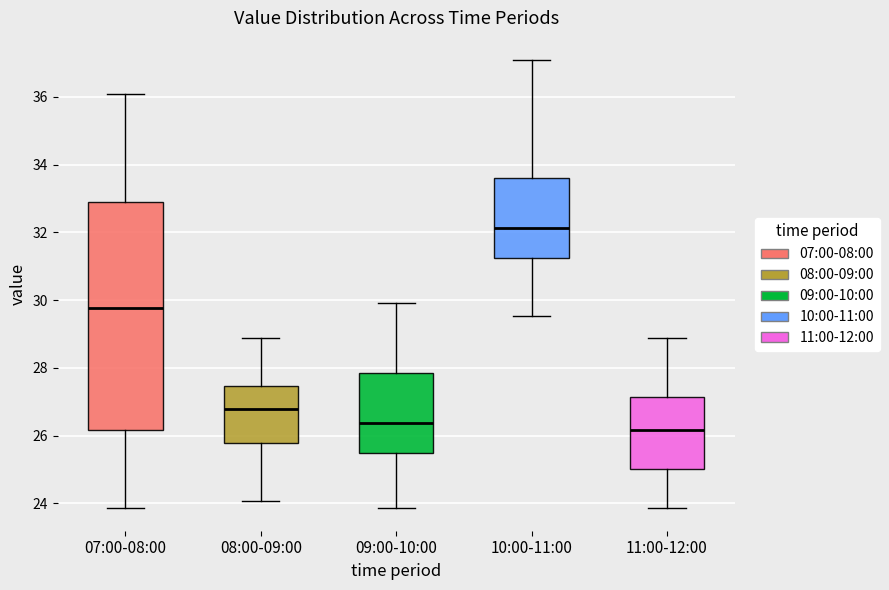

Comparing the boxes themselves (not the whiskers), which one is the tallest?

07:00-08:00